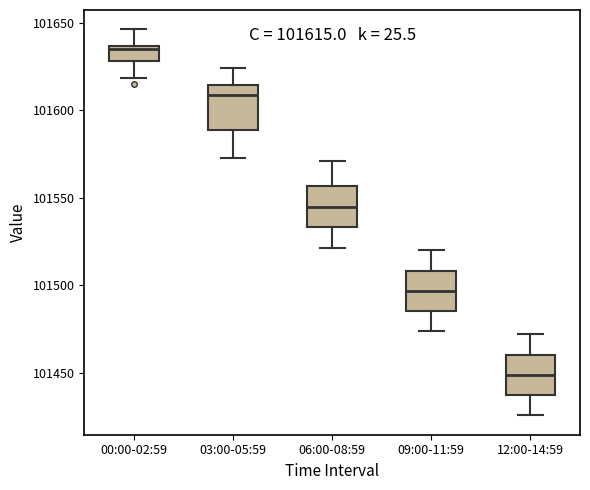

Which box has the highest median line?

00:00-02:59